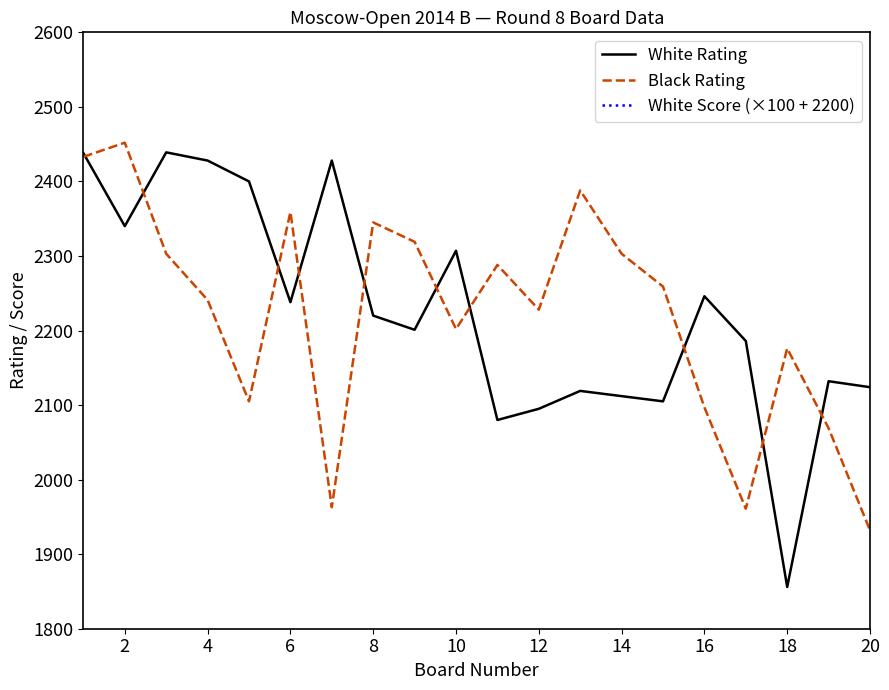

Which series has the largest range (max minus min)?

White Rating